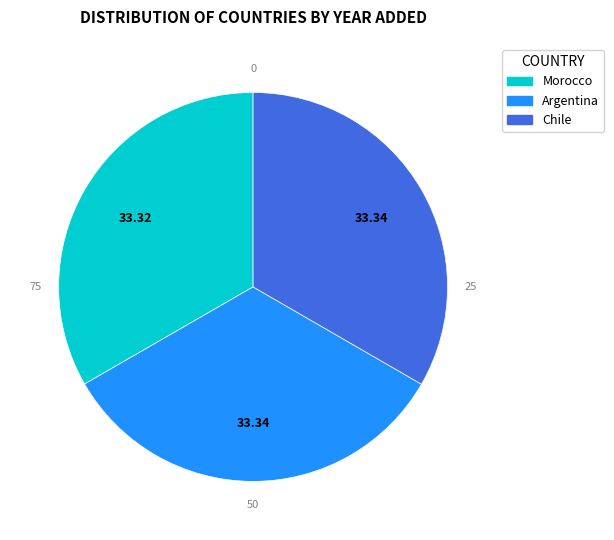

How many slices are in this pie chart?

3